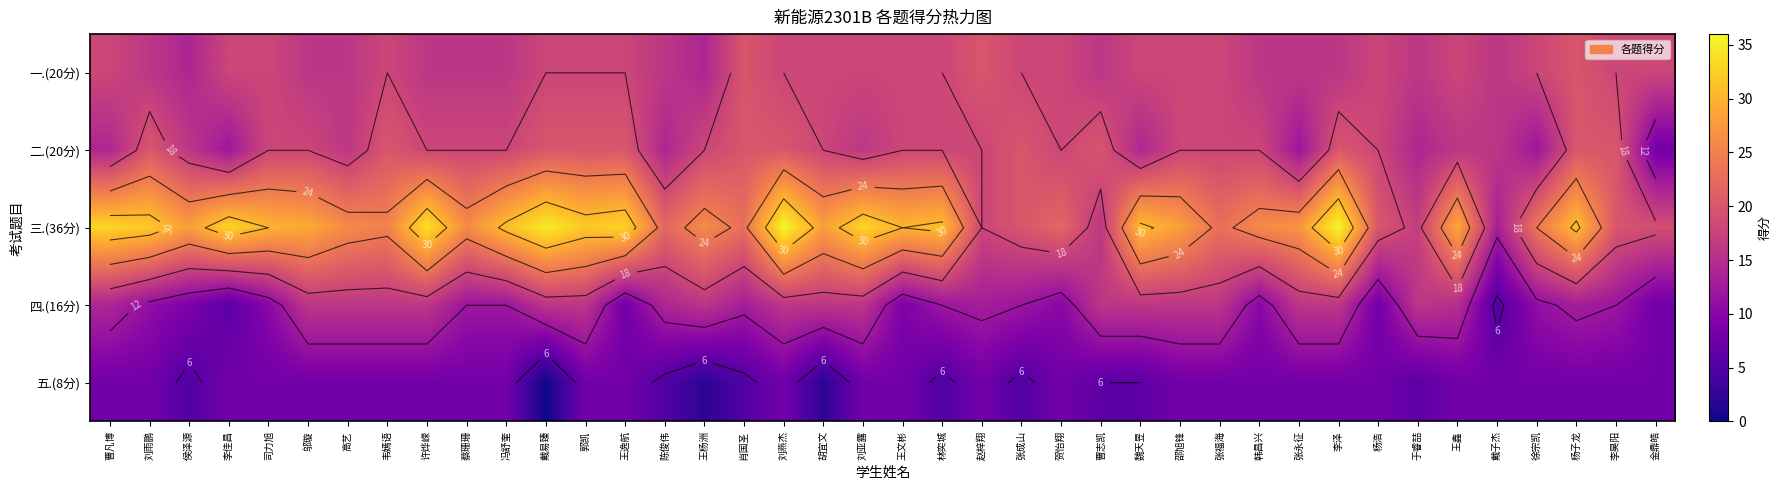

What is the average value of the 五.(8分) series?

7